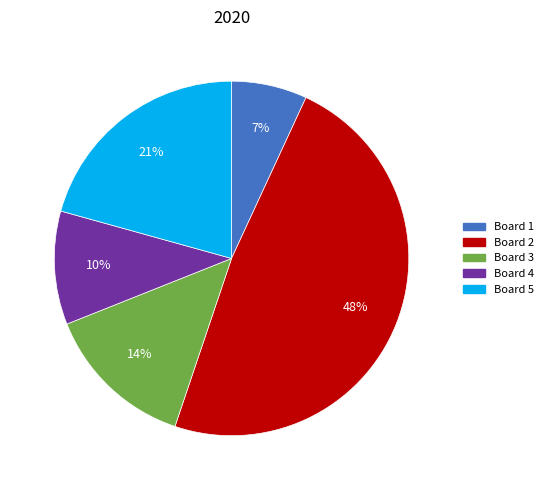

True or false: Board 4 accounts for 18% of the total.

False